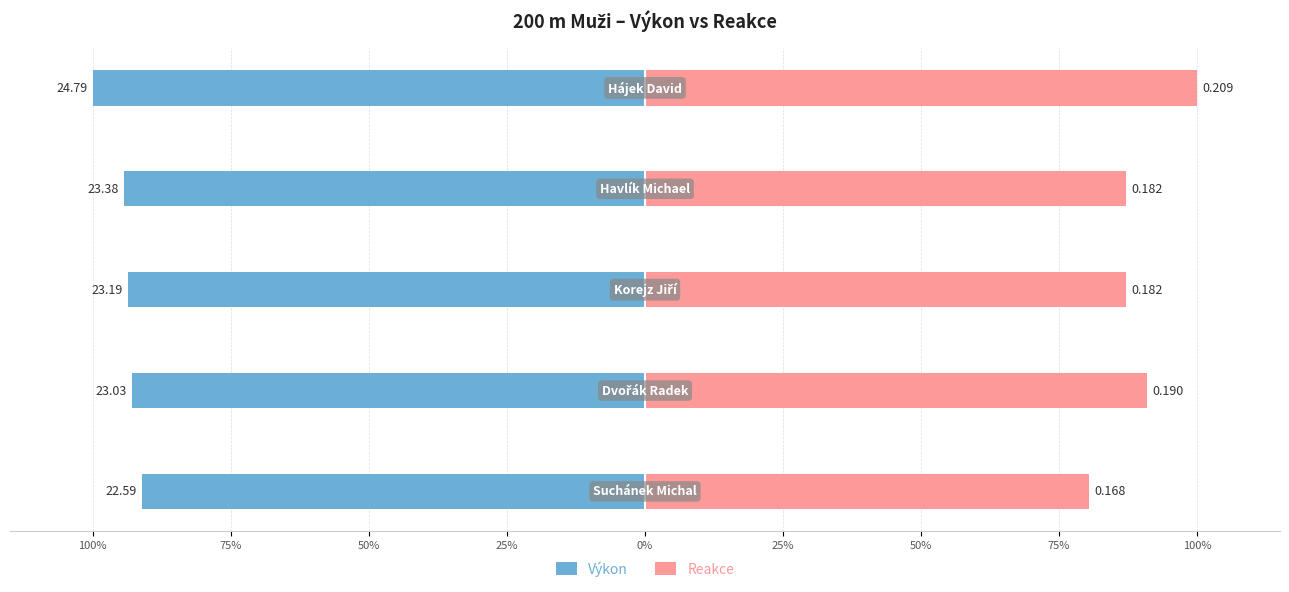

The value of Výkon at 100% is -51.9. True or false?

False